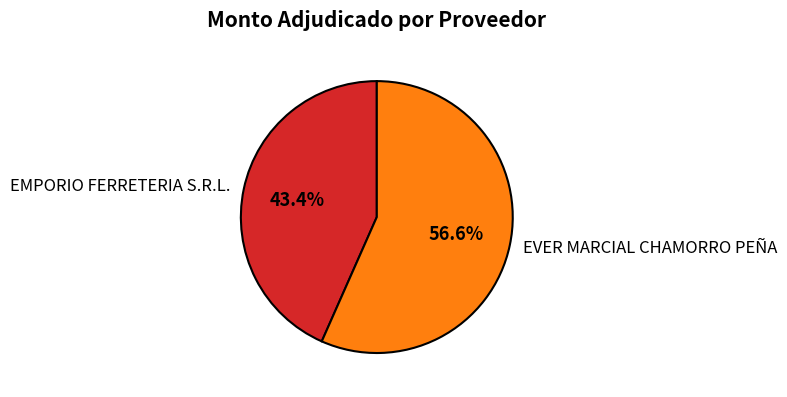

Does EMPORIO FERRETERIA S.R.L. account for over 50% of the chart?

No